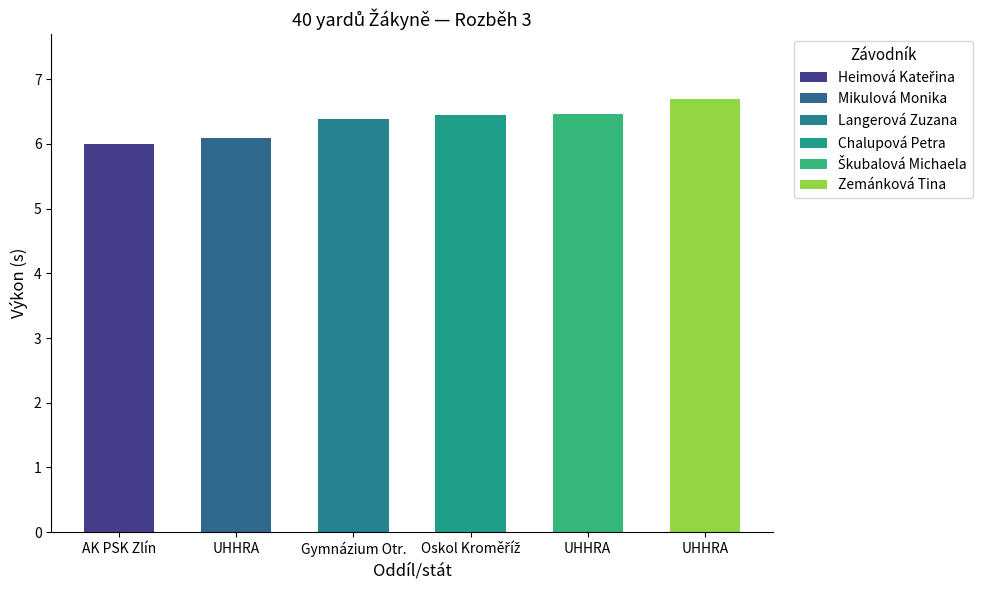

How many data points does each series have?

6